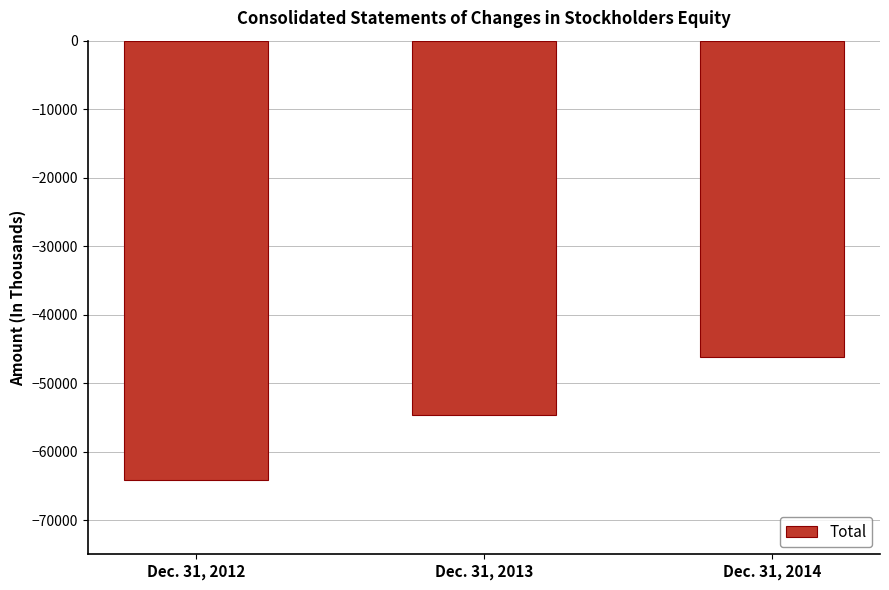

Does the chart contain any negative values?

Yes